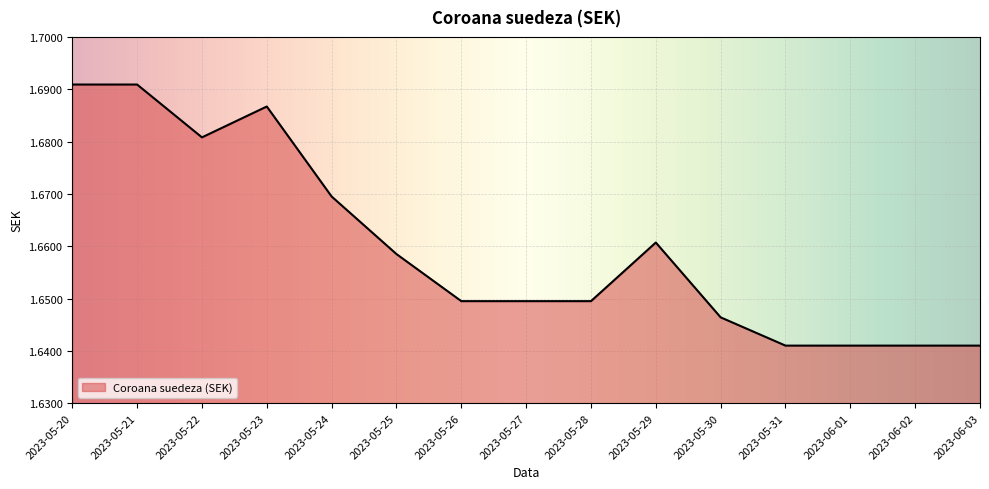

True or false: the data shows 2.3 at 2023-05-31.

False